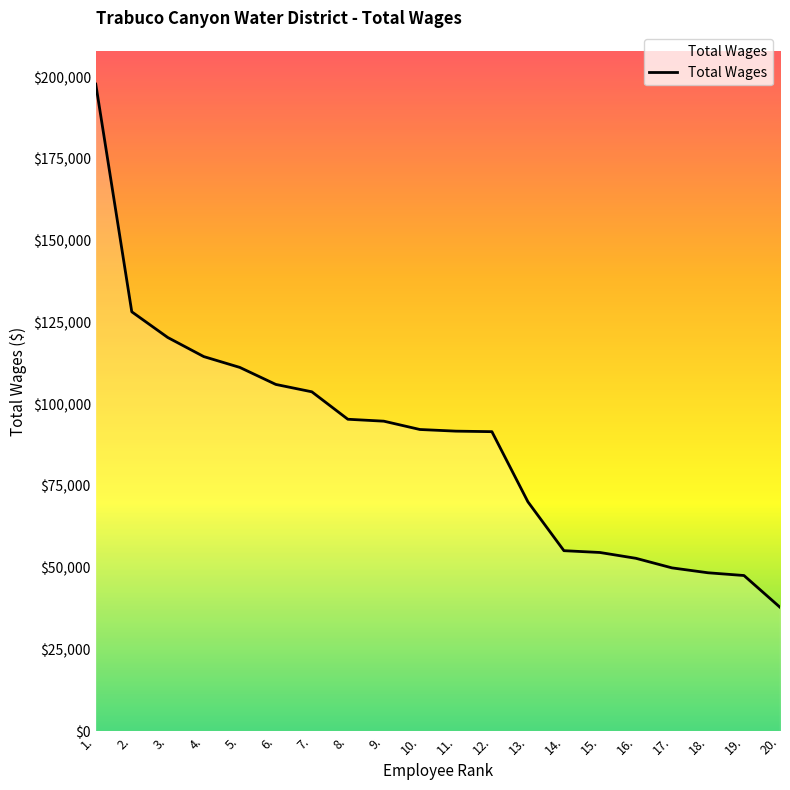

What is the smallest value displayed?

37869